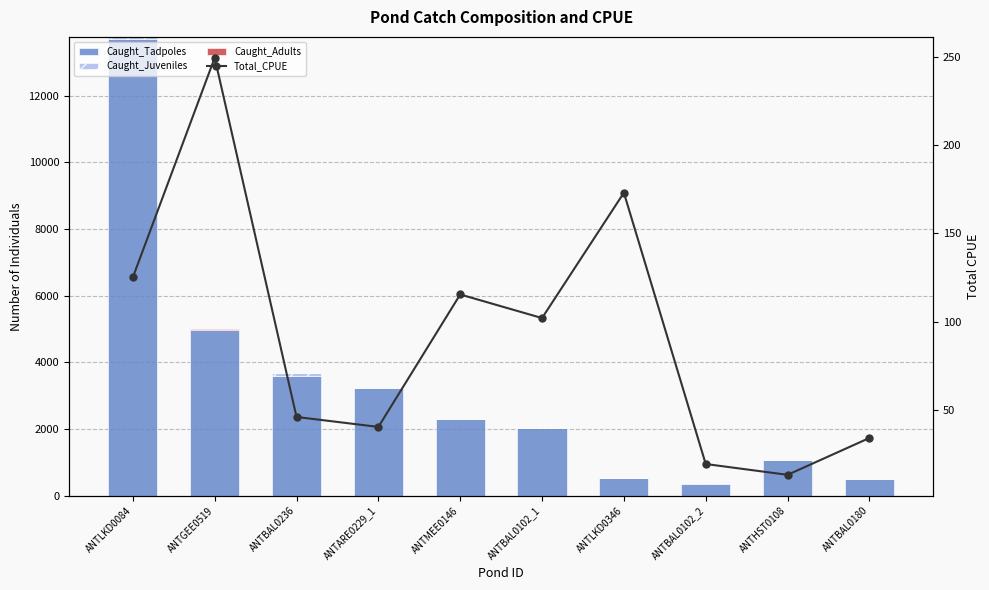

What is the total value across all series at ANTLKD0084?

13890.1